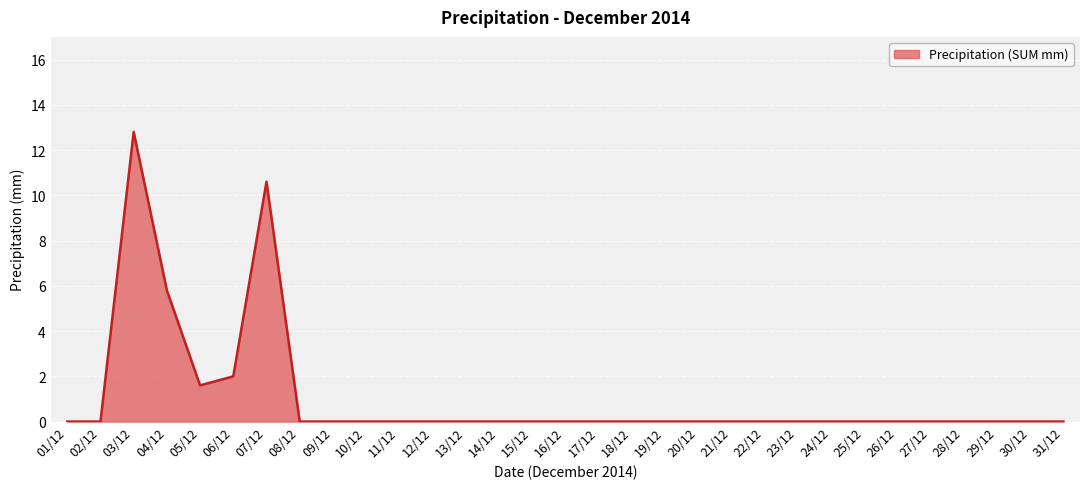

What is the difference between the maximum and minimum values?

12.8